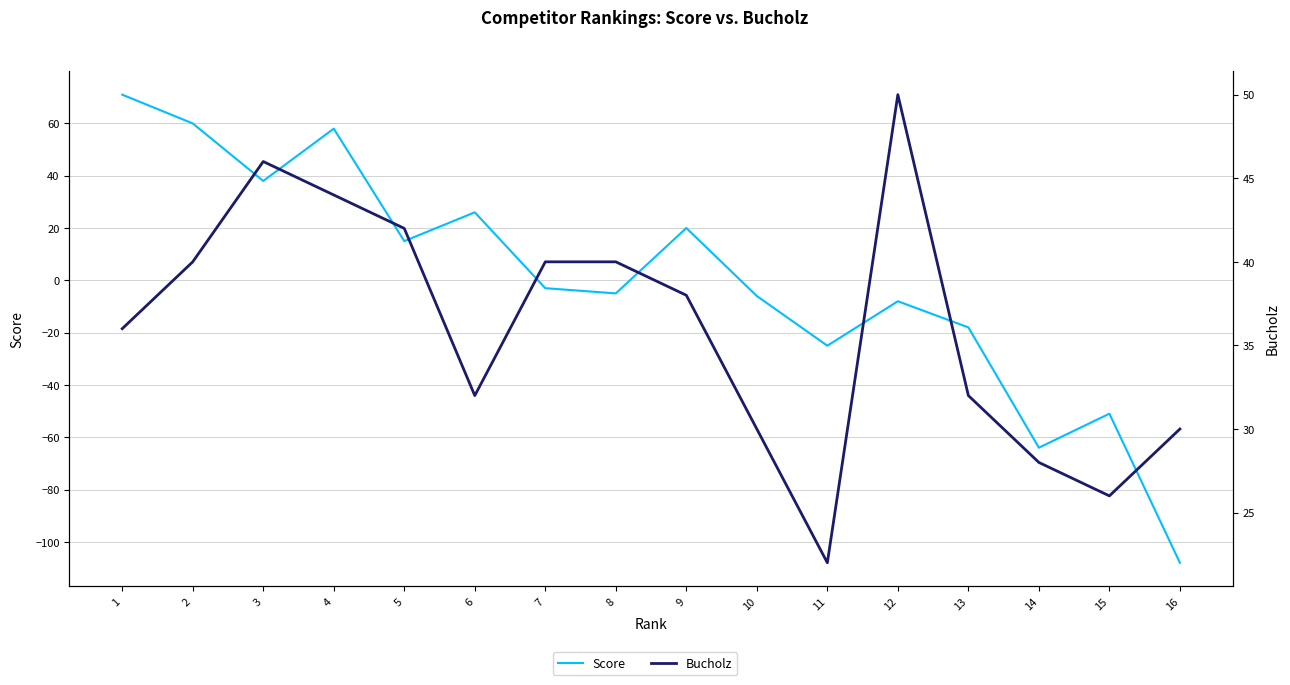

At how many categories does at least one series exceed -79?

16